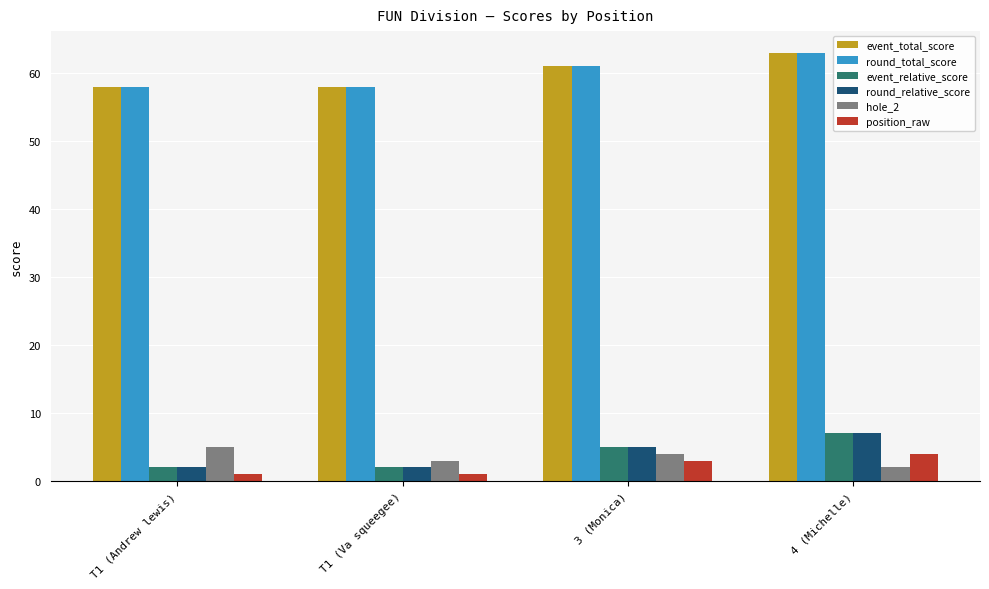

What is the value of the event_total_score bar at the 3rd from the left?

61